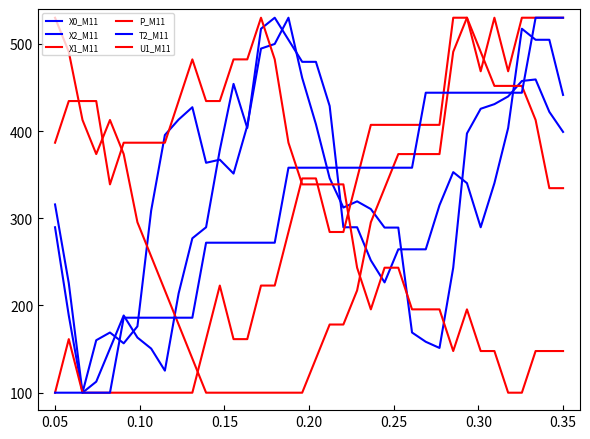

How many lines are shown in the chart?

6